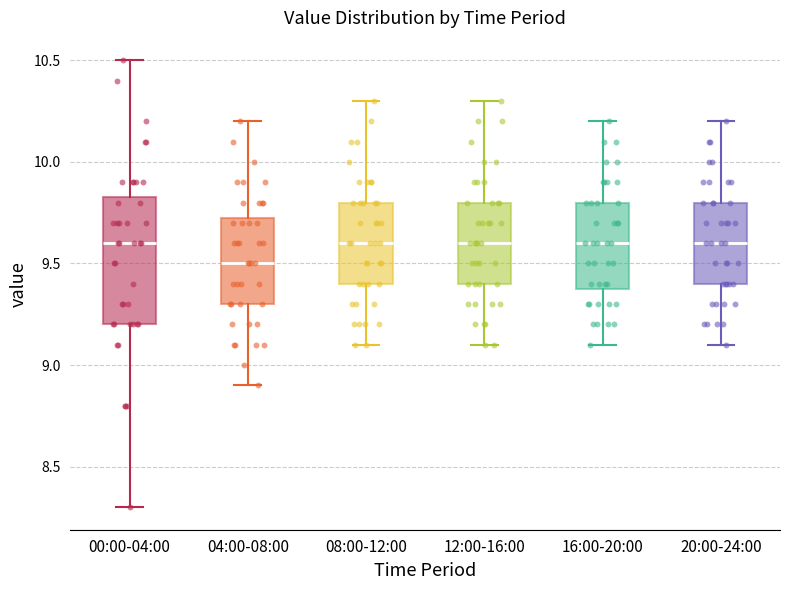

Reading left to right, transcribe this box plot: for each box, give where its median line is, the range the box spans, and where its two whiskers end, as read against the y-axis. The values are not printed on the chart, so give them approximately, as read against the axis.

00:00-04:00: median 9.60, box 9.20 to 9.85, whiskers 8.30 to 10.50
04:00-08:00: median 9.50, box 9.30 to 9.75, whiskers 8.90 to 10.20
08:00-12:00: median 9.60, box 9.40 to 9.80, whiskers 9.10 to 10.30
12:00-16:00: median 9.60, box 9.40 to 9.80, whiskers 9.10 to 10.30
16:00-20:00: median 9.60, box 9.40 to 9.80, whiskers 9.10 to 10.20
20:00-24:00: median 9.60, box 9.40 to 9.80, whiskers 9.10 to 10.20